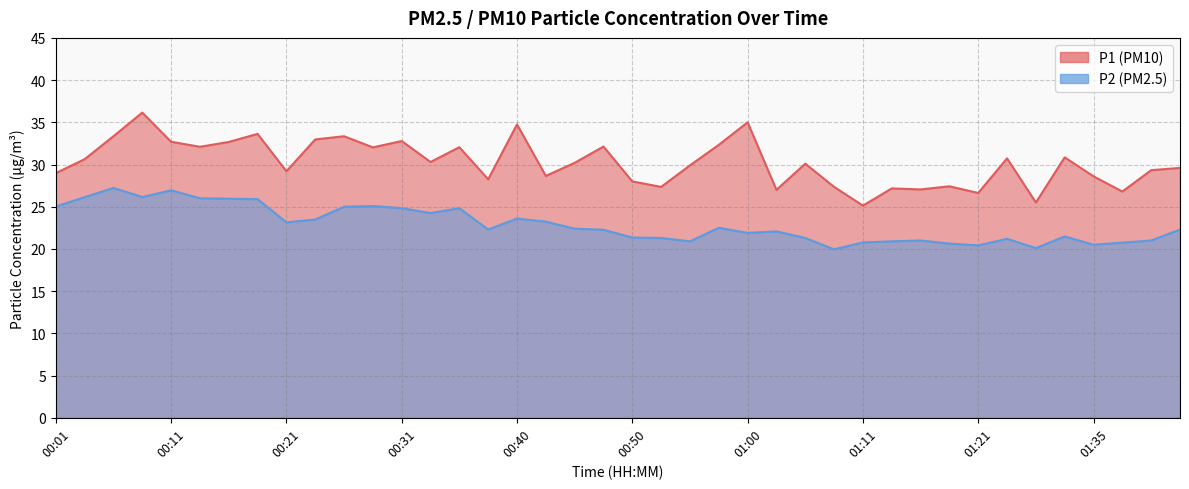

Count the number of data series in this chart.

2